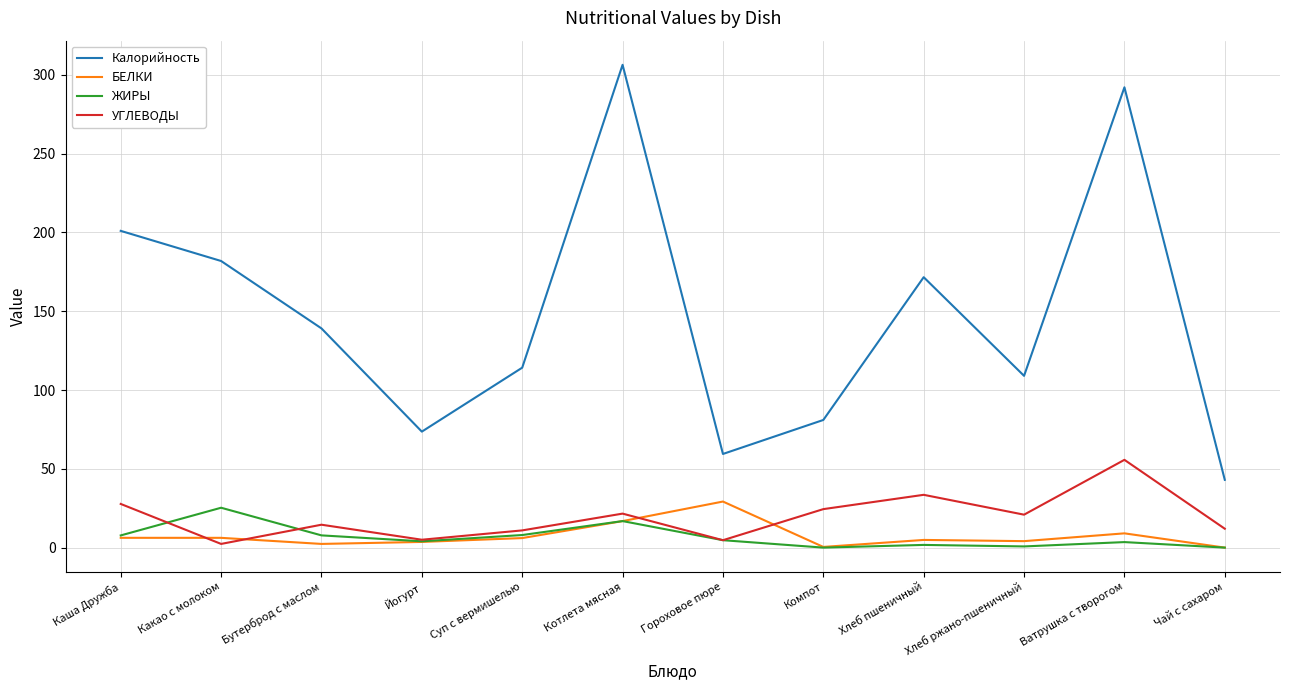

Where is УГЛЕВОДЫ nearest to the value 29?

Каша Дружба